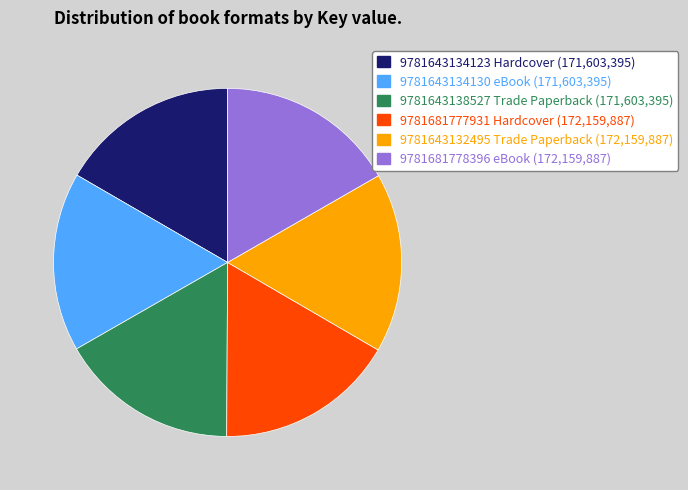

Approximately how many times larger is the value at 9781643134130 eBook compared to 9781643134123 Hardcover?

1.0